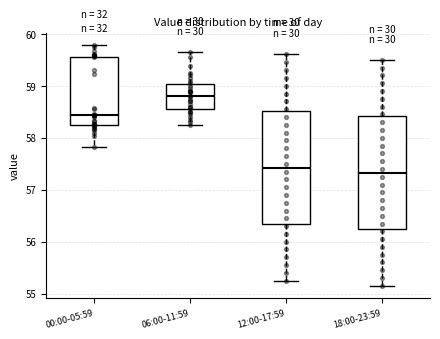

Where does the upper whisker of the box for 18:00-23:59 end on the y-axis? The values are not printed on the chart, so give them approximately, as read against the axis.

59.5